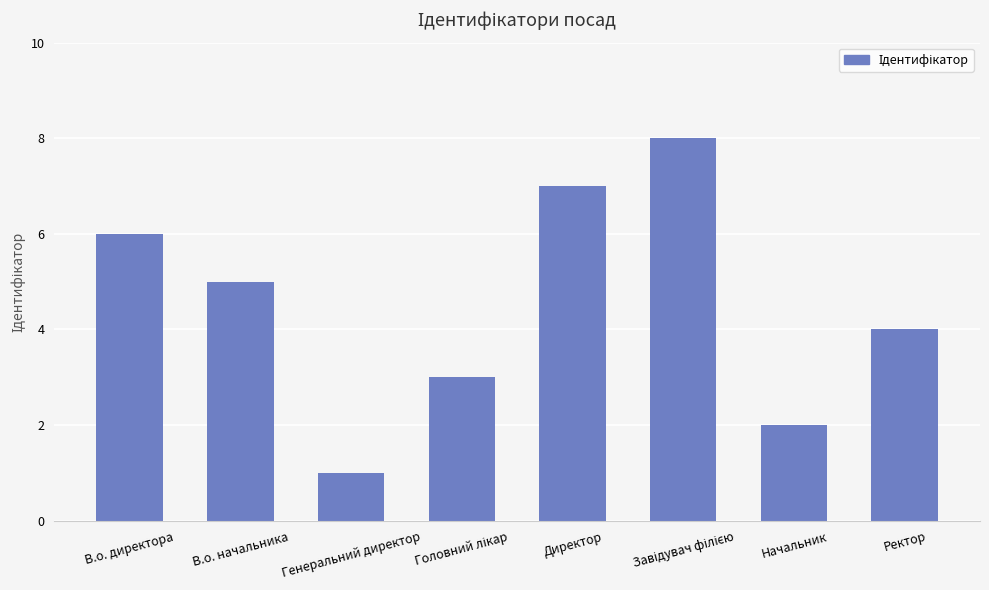

What position from the left is В.о. директора?

1